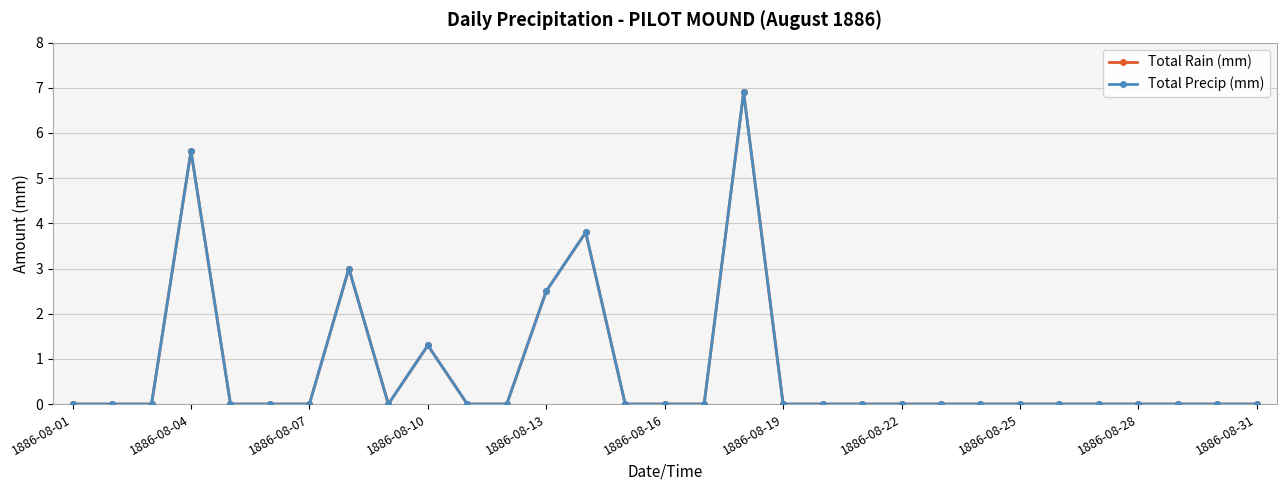

How many lines are shown in the chart?

2